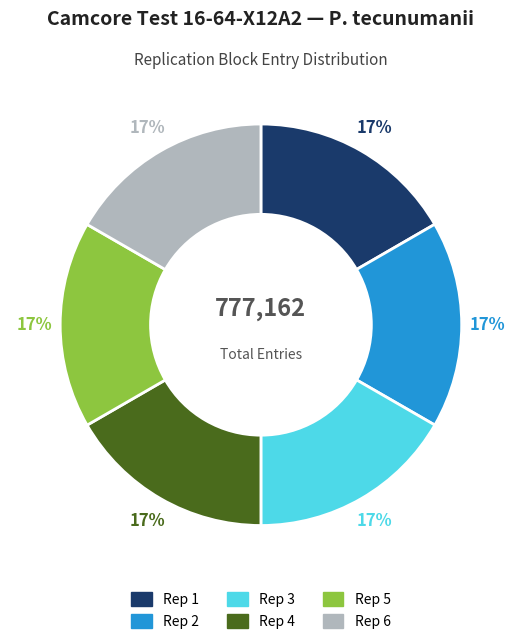

Is there a majority slice in this chart?

No